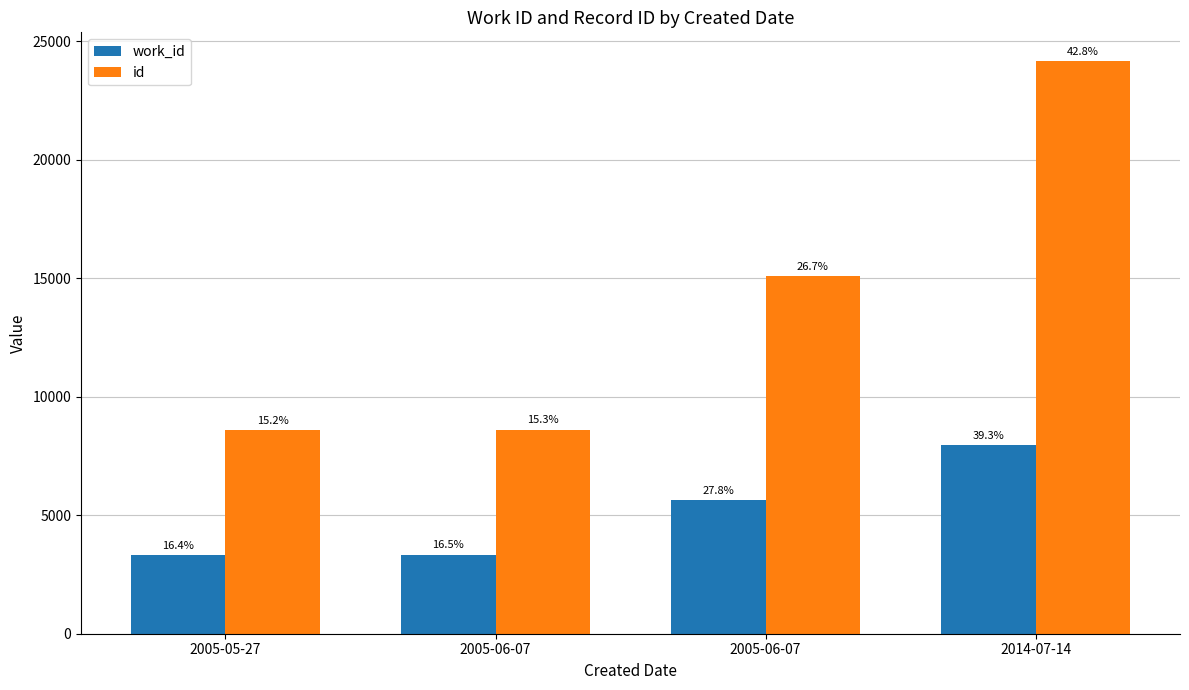

At which category is the sum across all series the highest?

2014-07-14